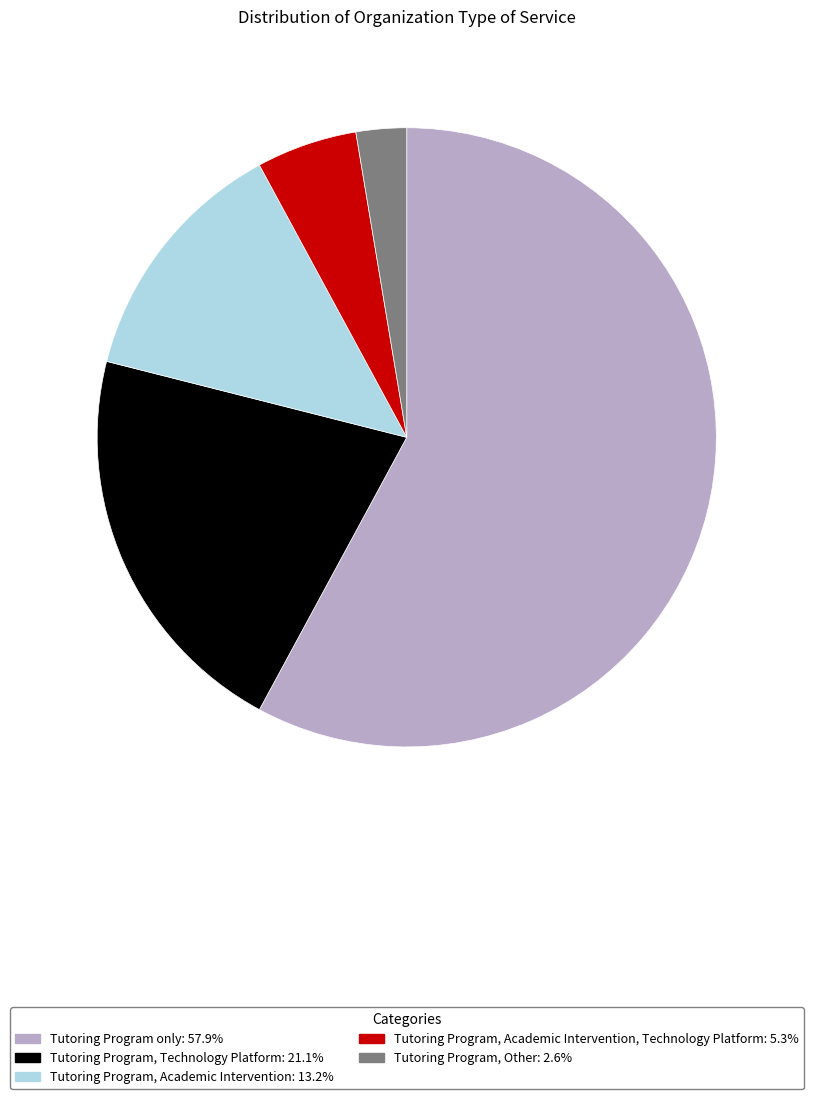

How many slices are in this pie chart?

5